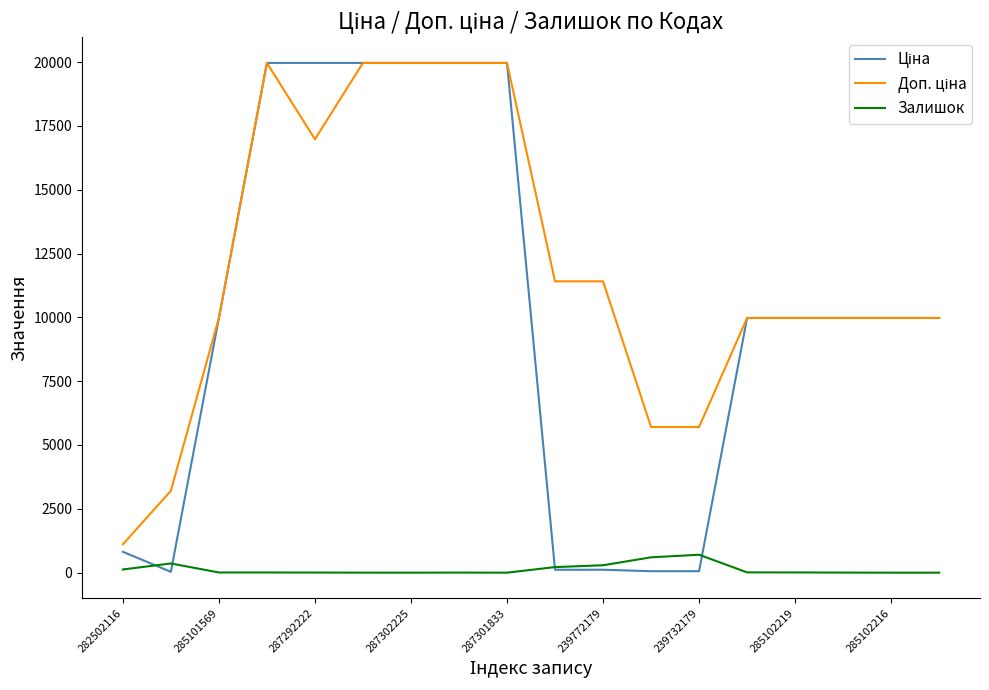

What is the maximum value shown in the chart?

19964.2